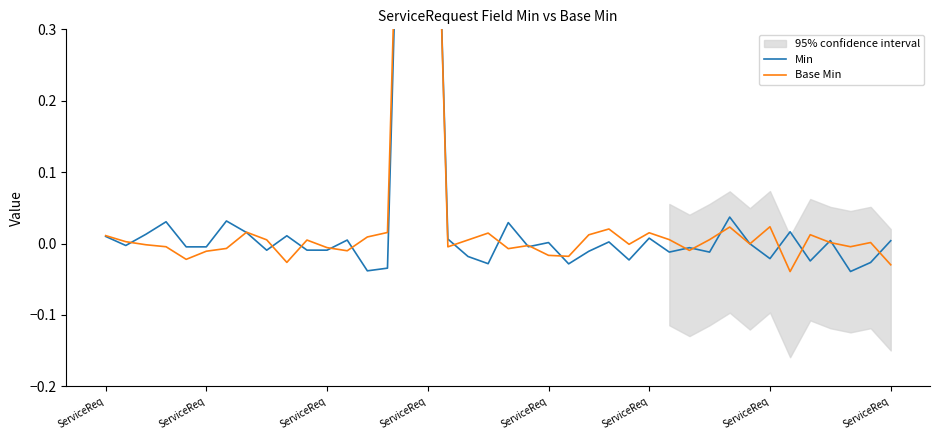

Reading left to right, transcribe all the data shown in this chart.

Min: 0.0	-0.0	0.0	0.0	-0.0	-0.0	0.0	0.0	-0.0	0.0	-0.0	-0.0	0.0	-0.0	-0.0	1.0	1.0	0.0	-0.0	-0.0	0.0	-0.0	0.0	-0.0	-0.0	0.0	-0.0	0.0	-0.0	-0.0	-0.0	0.0	-0.0	-0.0	0.0	-0.0	0.0	-0.0	-0.0	0.0
Base Min: 0.0	0.0	-0.0	-0.0	-0.0	-0.0	-0.0	0.0	0.0	-0.0	0.0	-0.0	-0.0	0.0	0.0	1.0	1.0	-0.0	0.0	0.0	-0.0	-0.0	-0.0	-0.0	0.0	0.0	-0.0	0.0	0.0	-0.0	0.0	0.0	-0.0	0.0	-0.0	0.0	0.0	-0.0	0.0	-0.0